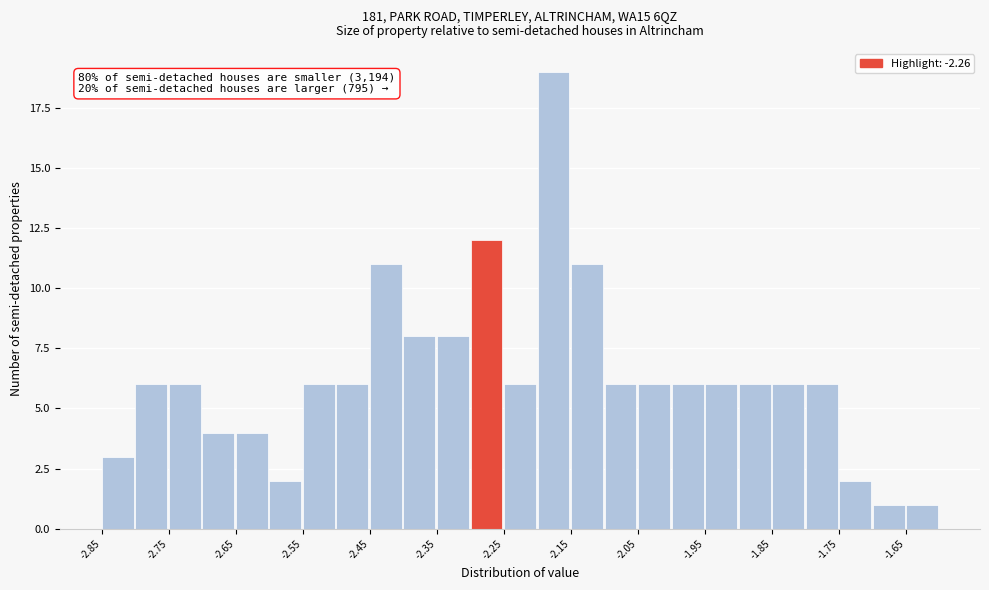

Which range on the x-axis has the tallest bar?

-2.20 to -2.15